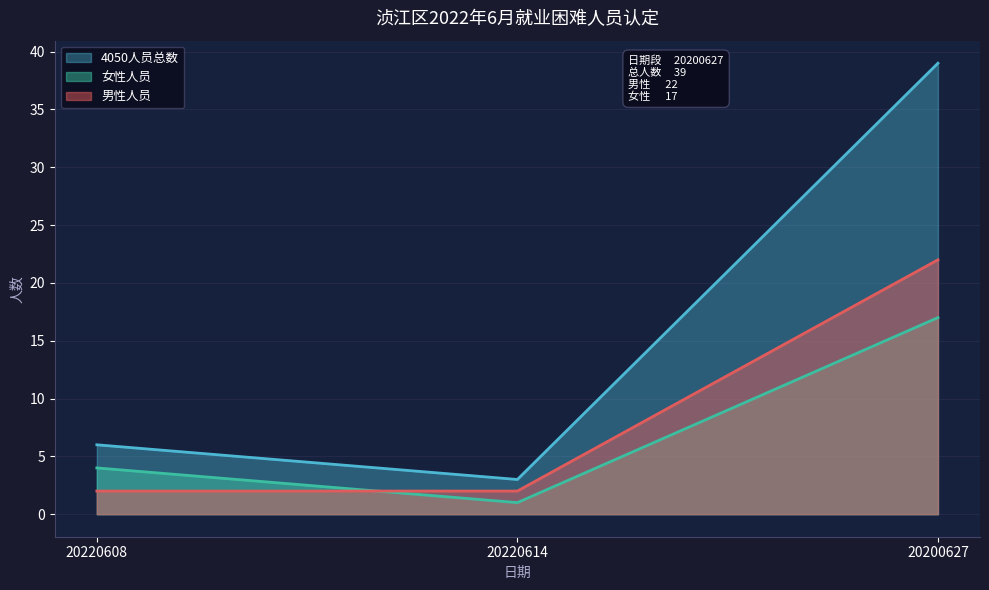

Reading left to right, list all the values displayed in this chart.

4050_count: 20220608=6	20220614=3	20200627=39
male_count: 20220608=2	20220614=2	20200627=22
female_count: 20220608=4	20220614=1	20200627=17